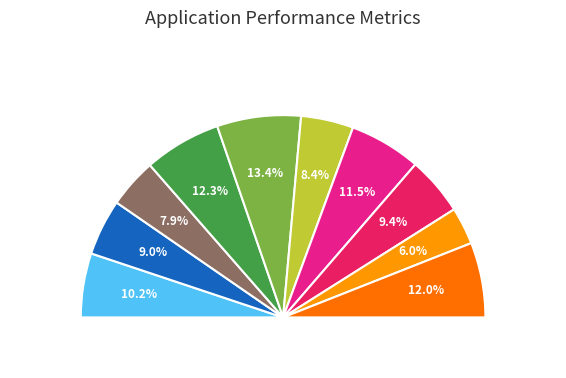

Is there a majority slice in this chart?

No